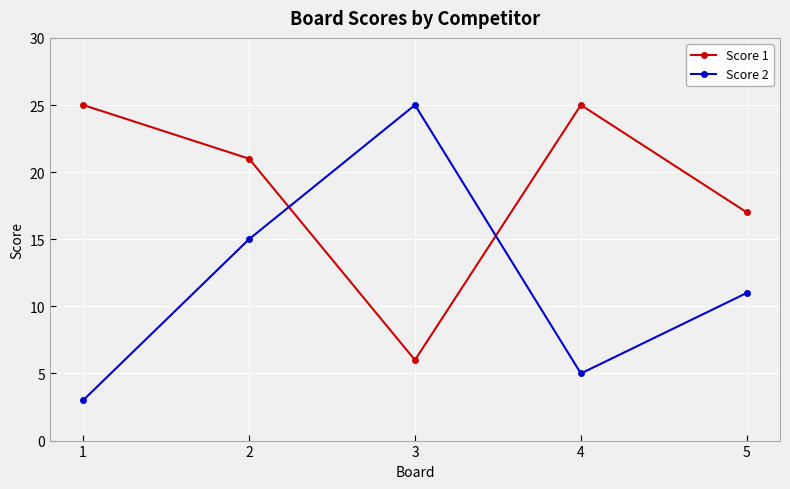

The value of Score 1 at 2 is 21. True or false?

True